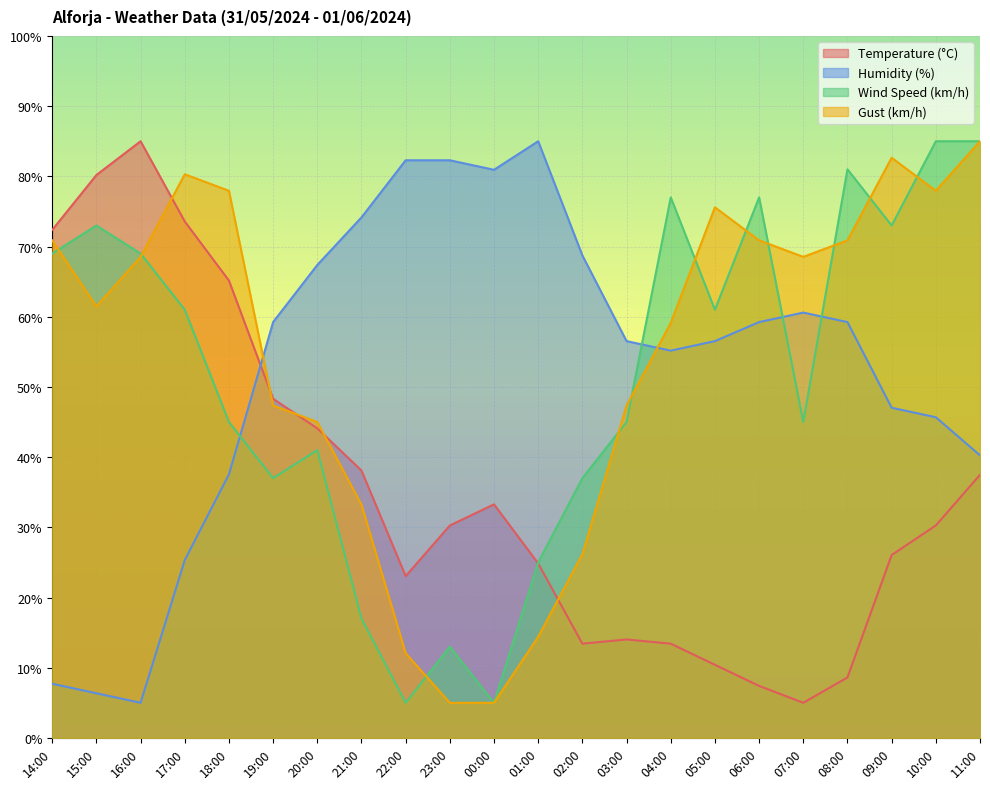

What is the total value across all series at 03:00?

162.9